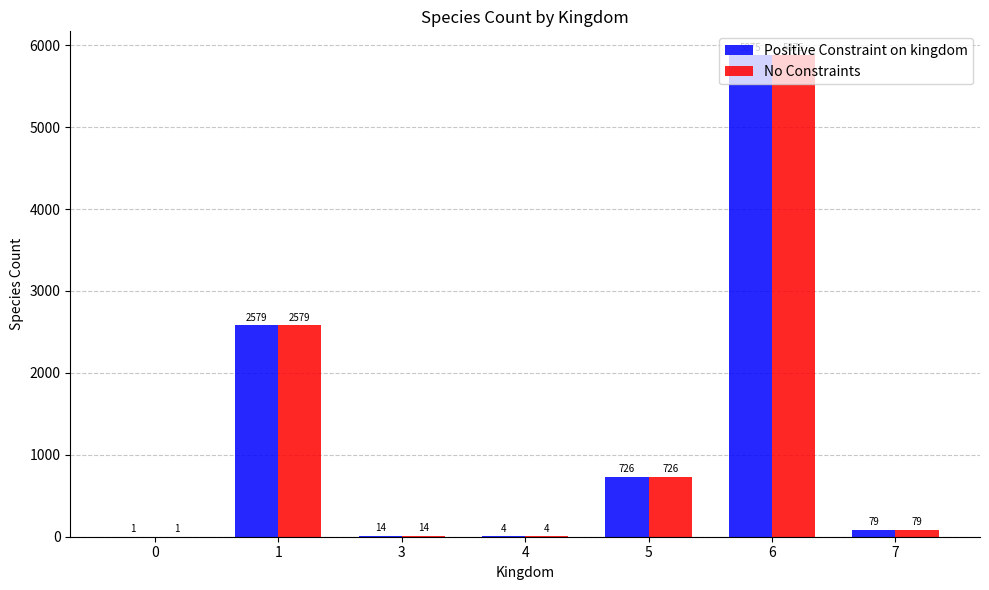

At which category is the sum across all series the highest?

6